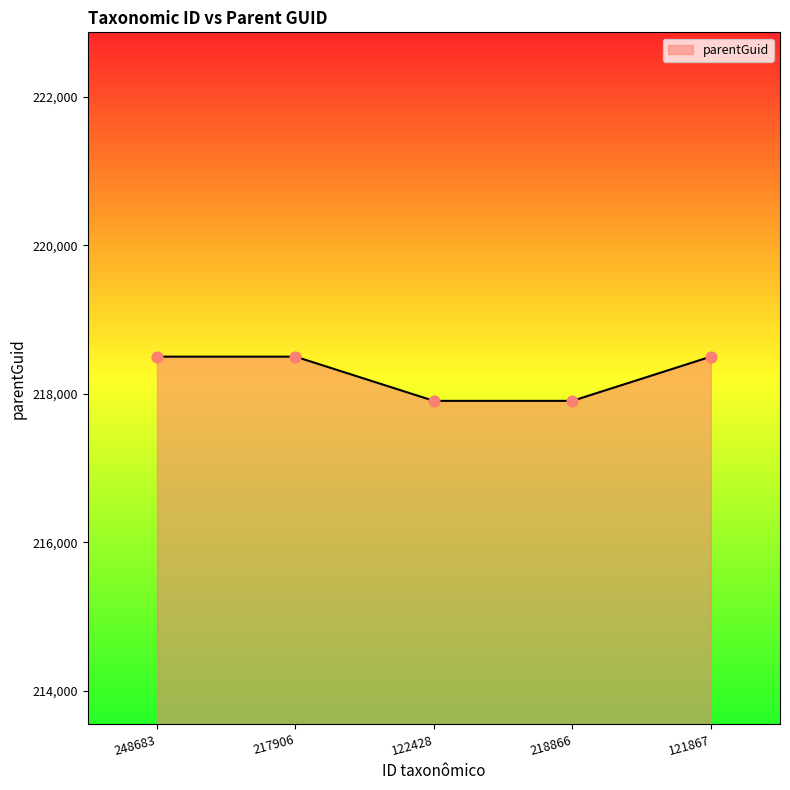

What is the ratio of the value at 248683 to the value at 121867?

1.0